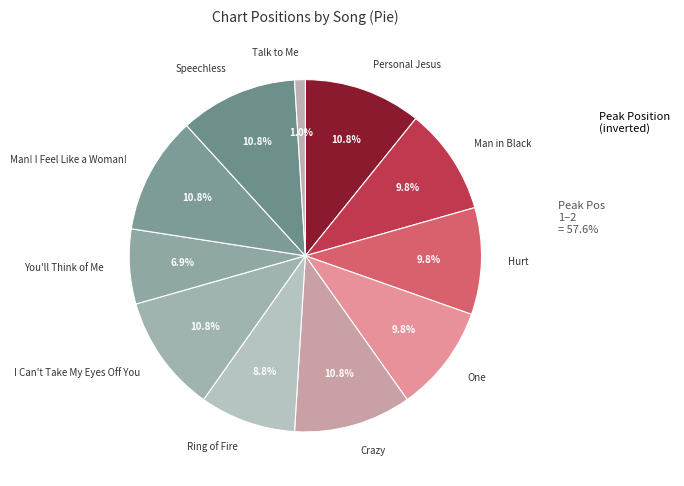

Does Man in Black represent more than half of the total?

No